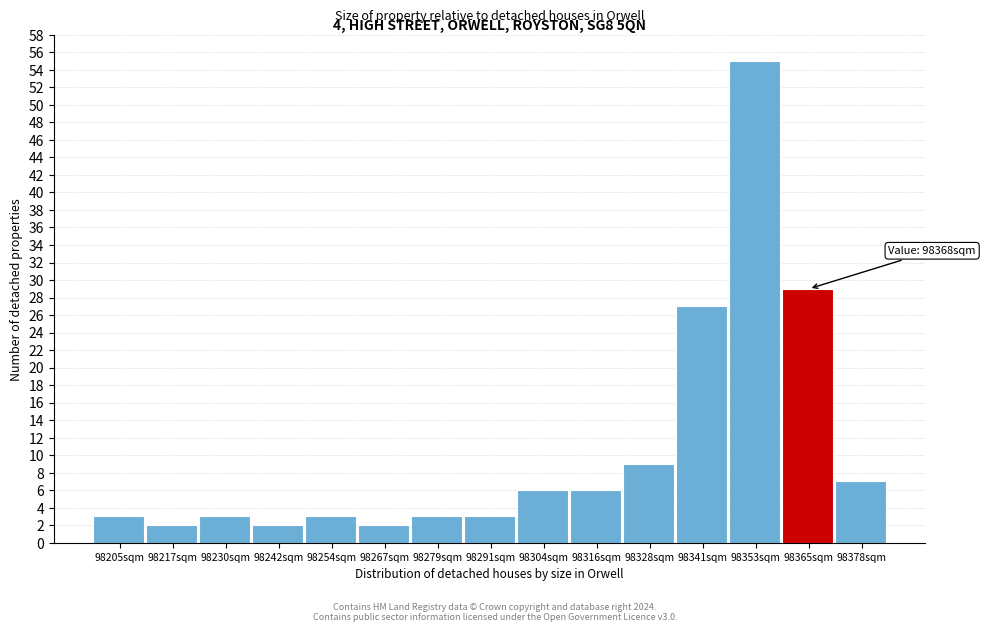

Reading right to left, extract all data points from this chart.

98378sqm=7	98365sqm=29	98353sqm=55	98341sqm=27	98328sqm=9	98316sqm=6	98304sqm=6	98291sqm=3	98279sqm=3	98267sqm=2	98254sqm=3	98242sqm=2	98230sqm=3	98217sqm=2	98205sqm=3